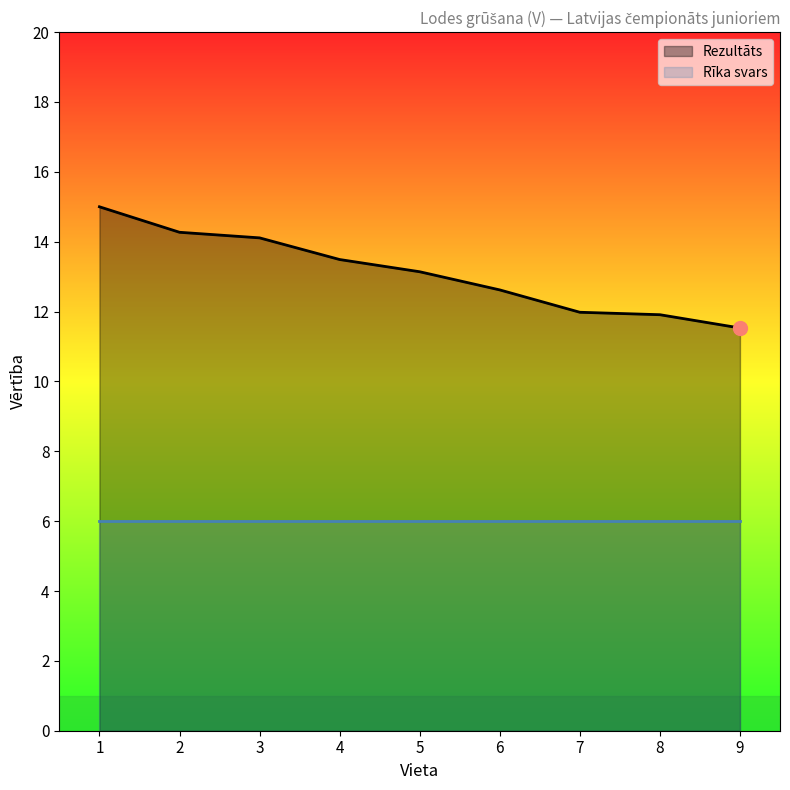

Rank the categories by value from lowest to highest.

9, 8, 7, 6, 5, 4, 3, 2, 1